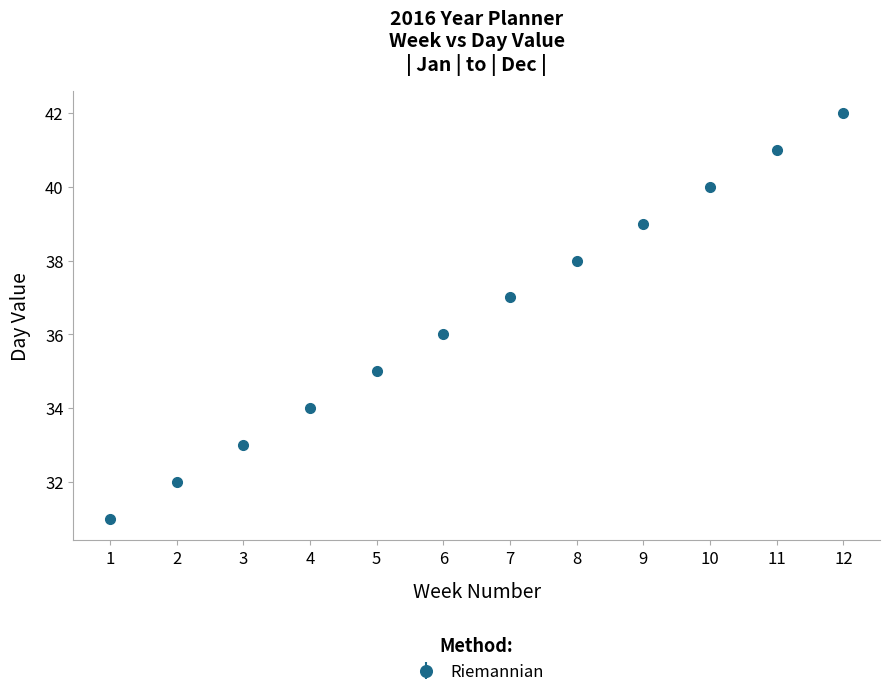

What is the change in value from 2 to 6?

+4